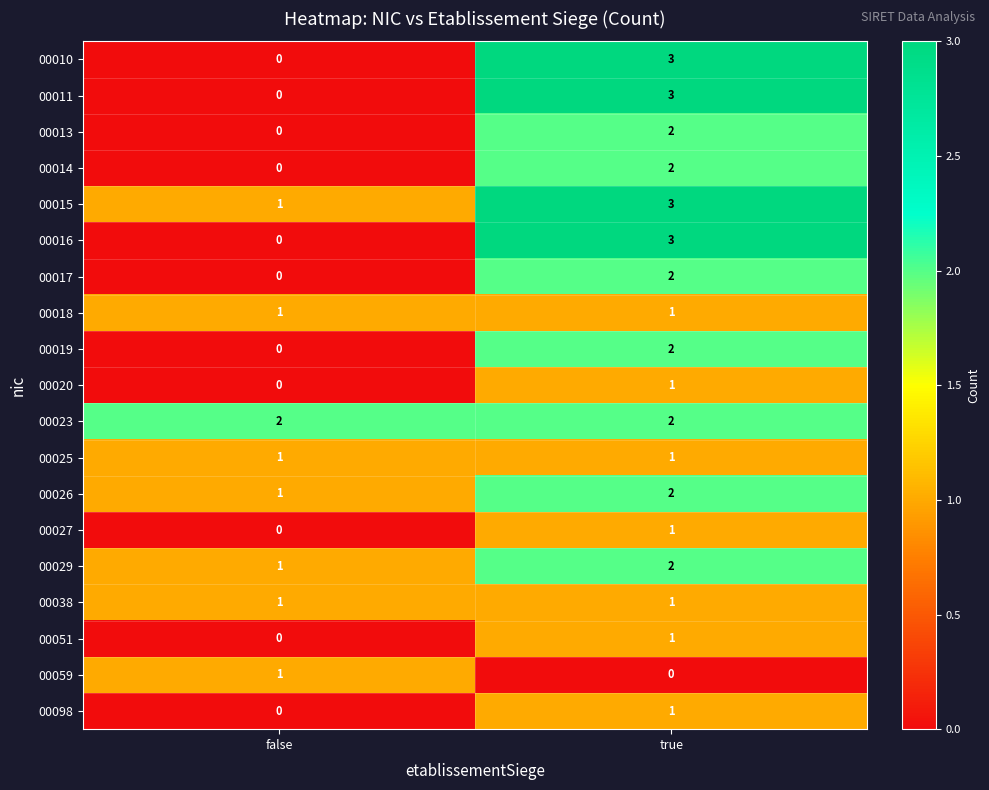

Is the value of 00018 at false greater than the value of 00059 at true?

Yes